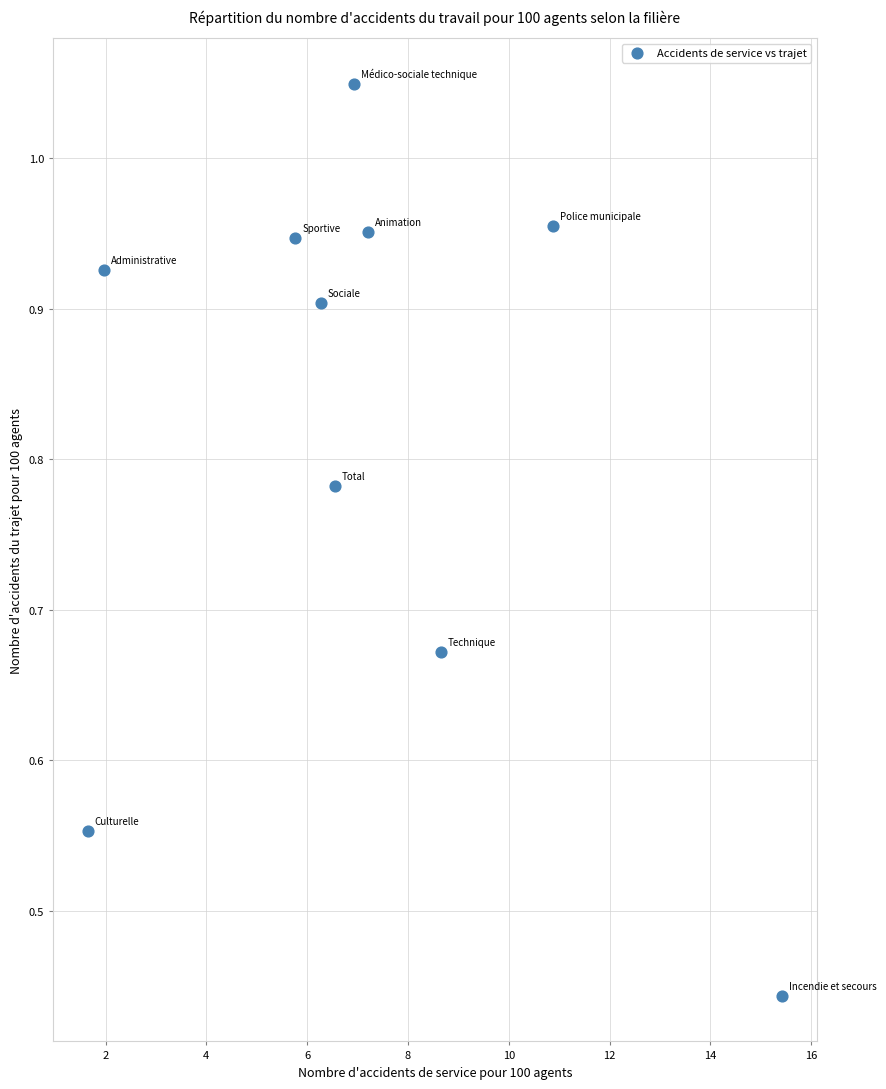

What is the range of X values (max minus min)?

13.8